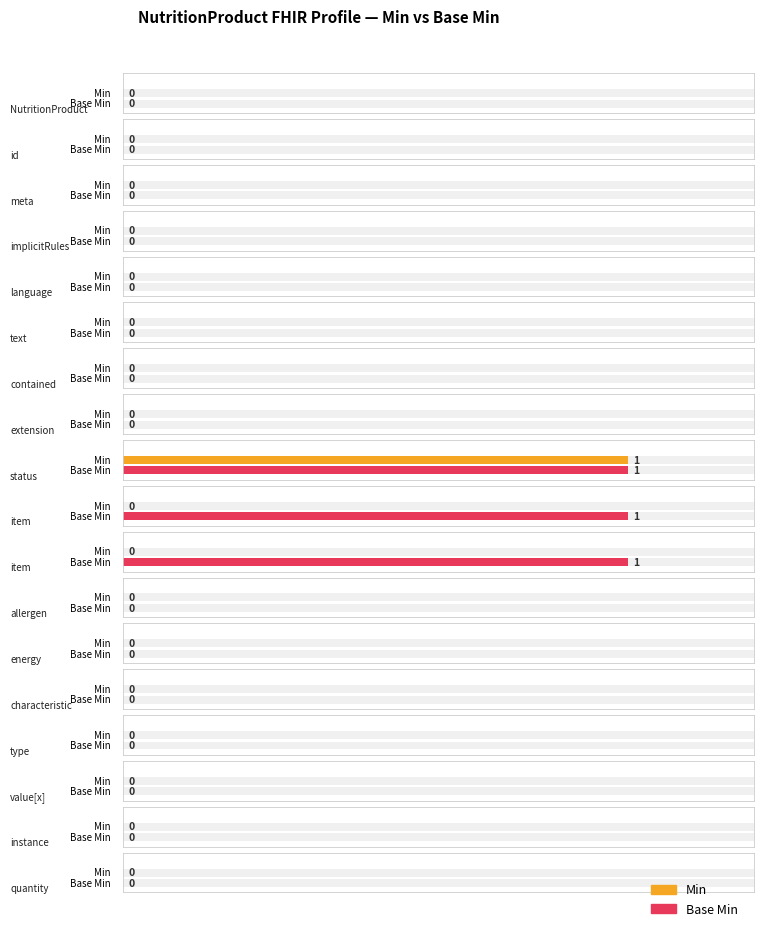

Reading left to right, what are all the values shown in this chart?

Min: 0	0	0	0	0	0	0	0	1	0	0	0	0	0	0	0	0	0
Base Min: 0	0	0	0	0	0	0	0	1	1	1	0	0	0	0	0	0	0